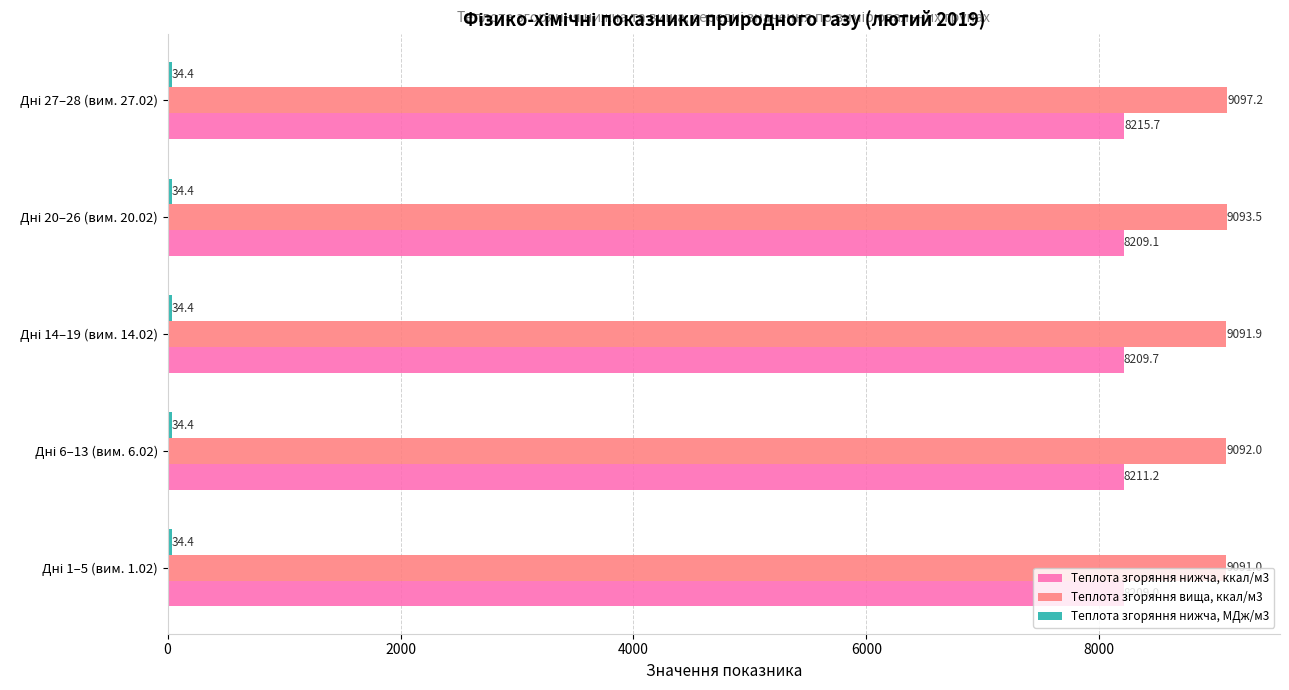

Which series has the widest spread of values?

Теплота згоряння нижча, ккал/м3